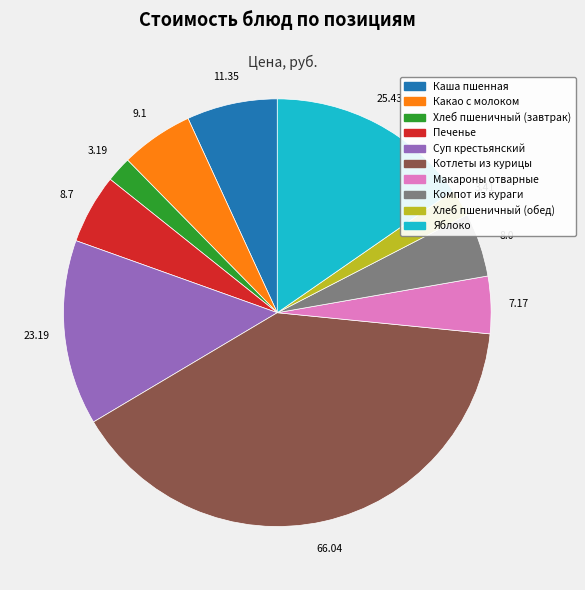

Between Хлеб пшеничный (обед) and Печенье, which is larger?

Печенье